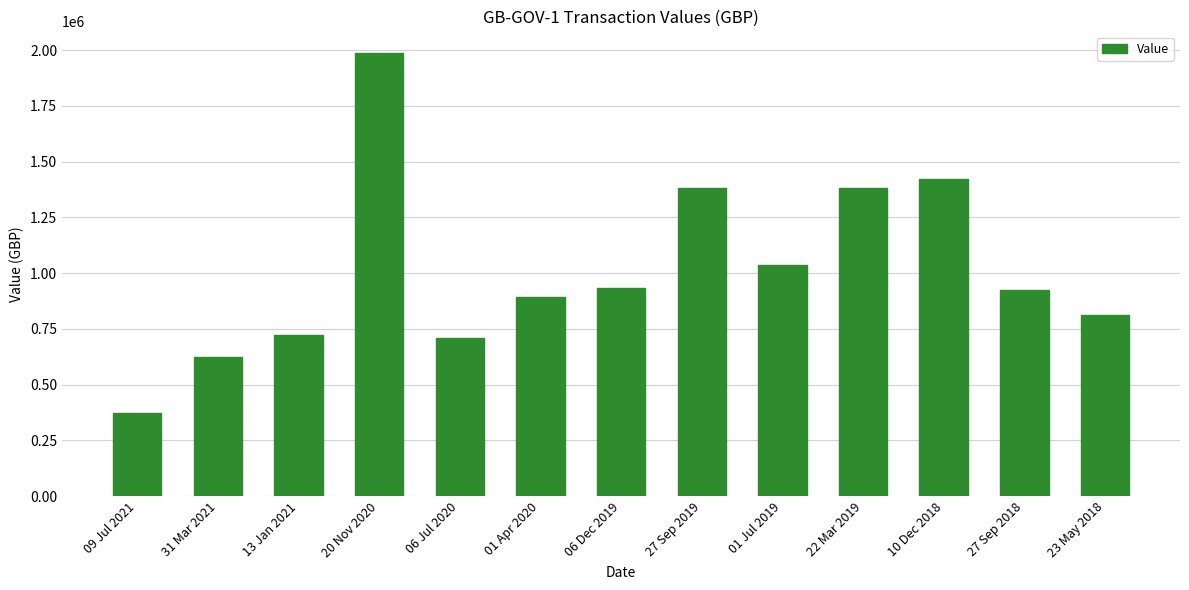

What value does the data have at 06 Jul 2020?

707727